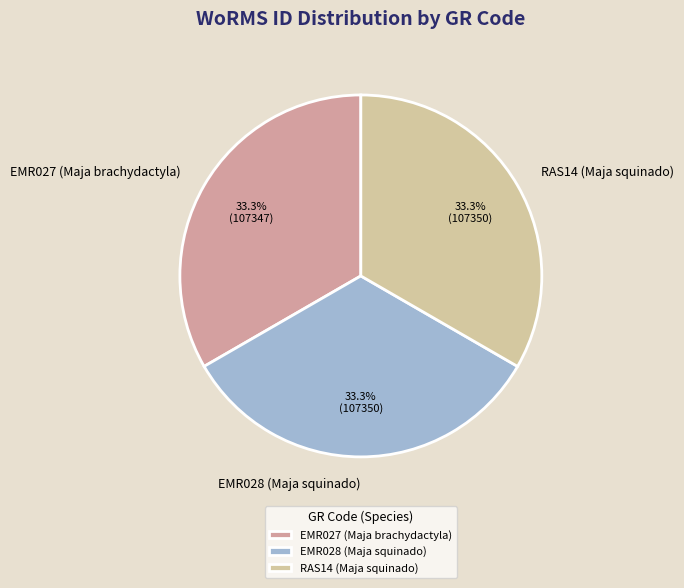

How many segments does this pie chart have?

3